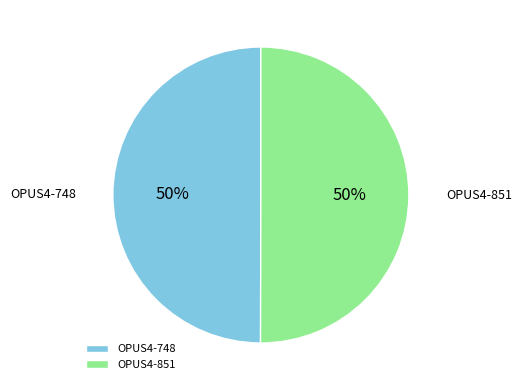

What percentage is the OPUS4-851 slice, to the nearest percent?

50%